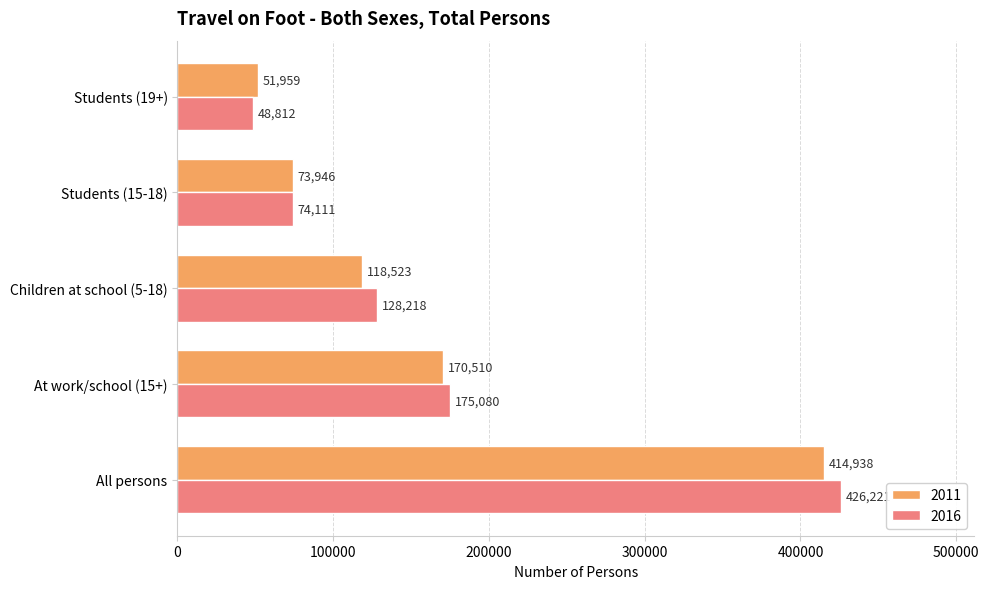

What is the difference between the maximum and minimum values in the 2016 series?

377409